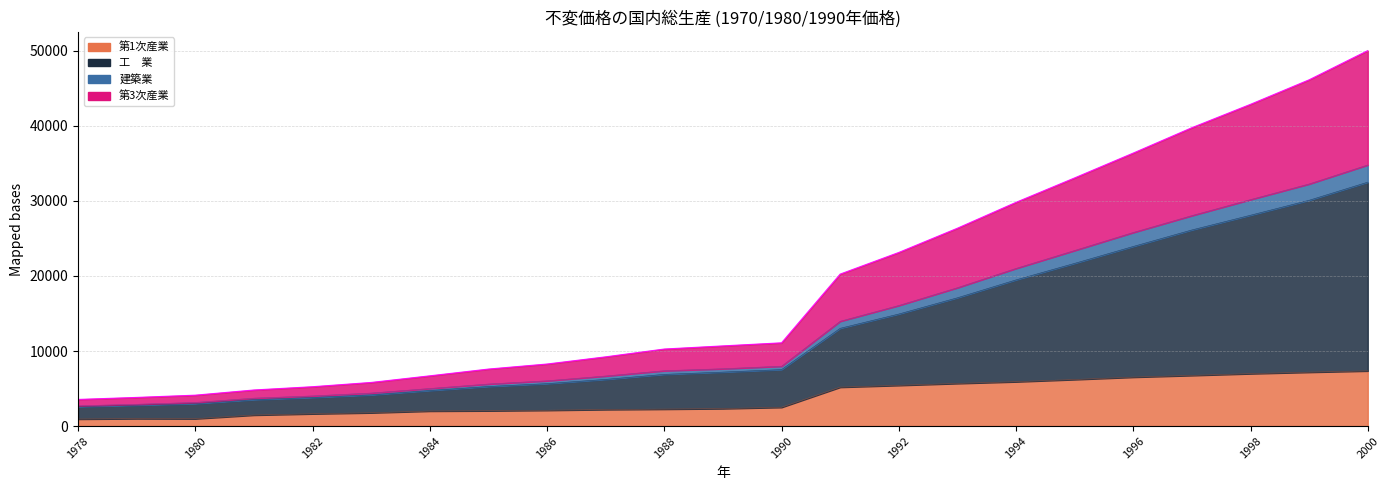

What is the total value across all series at 1994?

29813.4